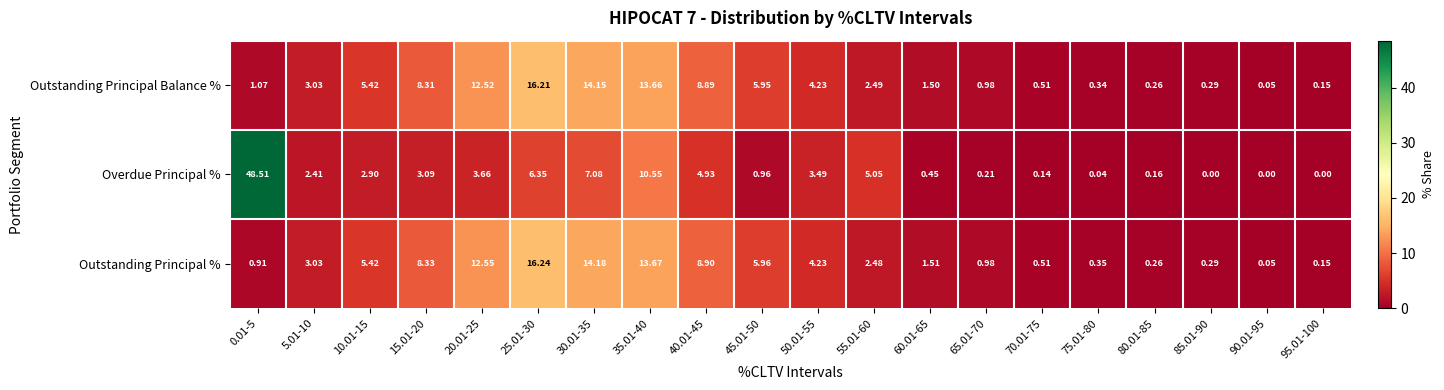

Rank the series at 75.01-80 from highest to lowest value.

Outstanding Principal %, Outstanding Principal Balance %, Overdue Principal %